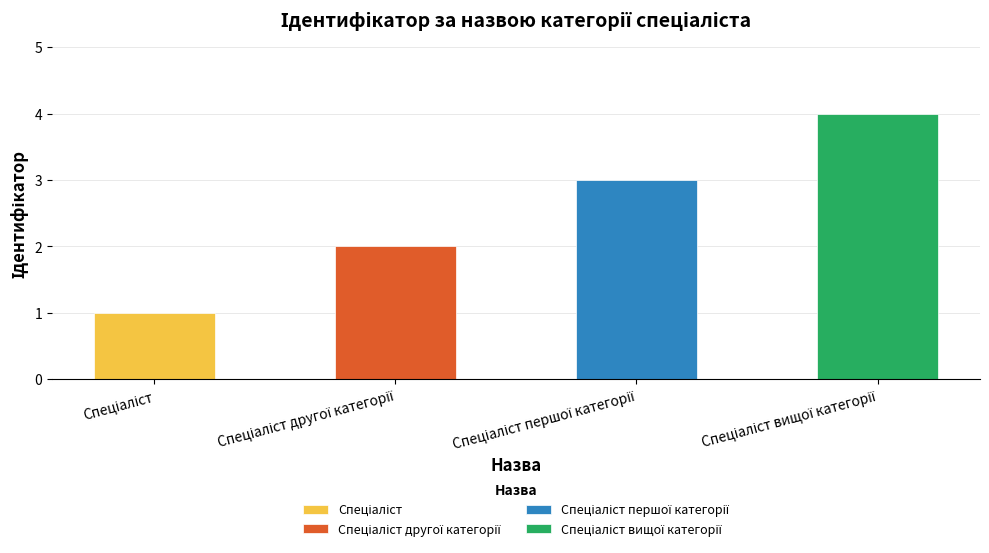

The chart shows a value of 4 at Спеціаліст першої категорії. True or false?

False